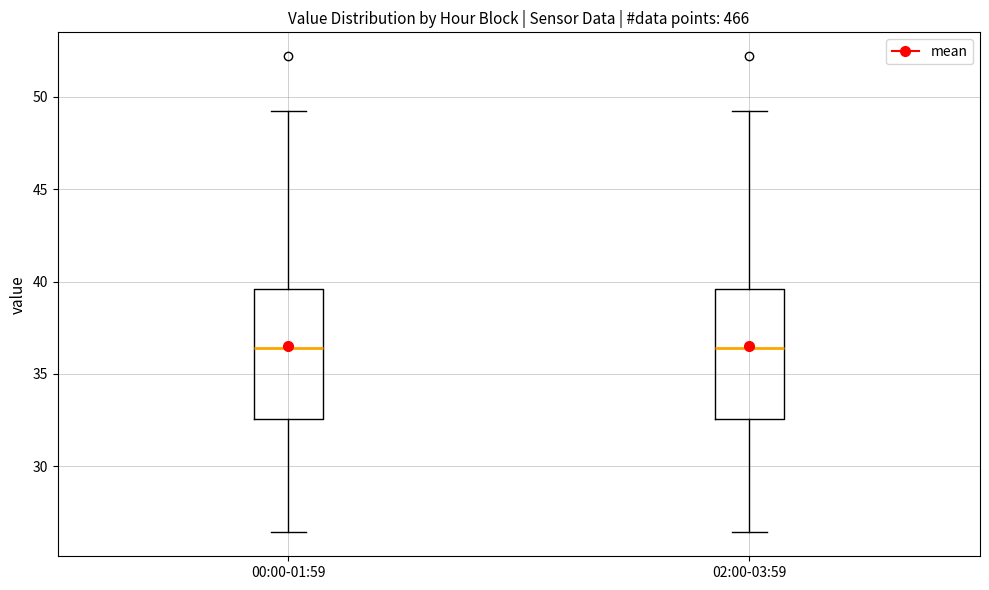

Reading left to right, read every box against the y-axis: the position of its median line, the range the box covers, and the ends of its whiskers. The values are not printed on the chart, so give them approximately, as read against the axis.

00:00-01:59: median 36.5, box 32.5 to 39.5, whiskers 26.5 to 49.5
02:00-03:59: median 36.5, box 32.5 to 39.5, whiskers 26.5 to 49.5